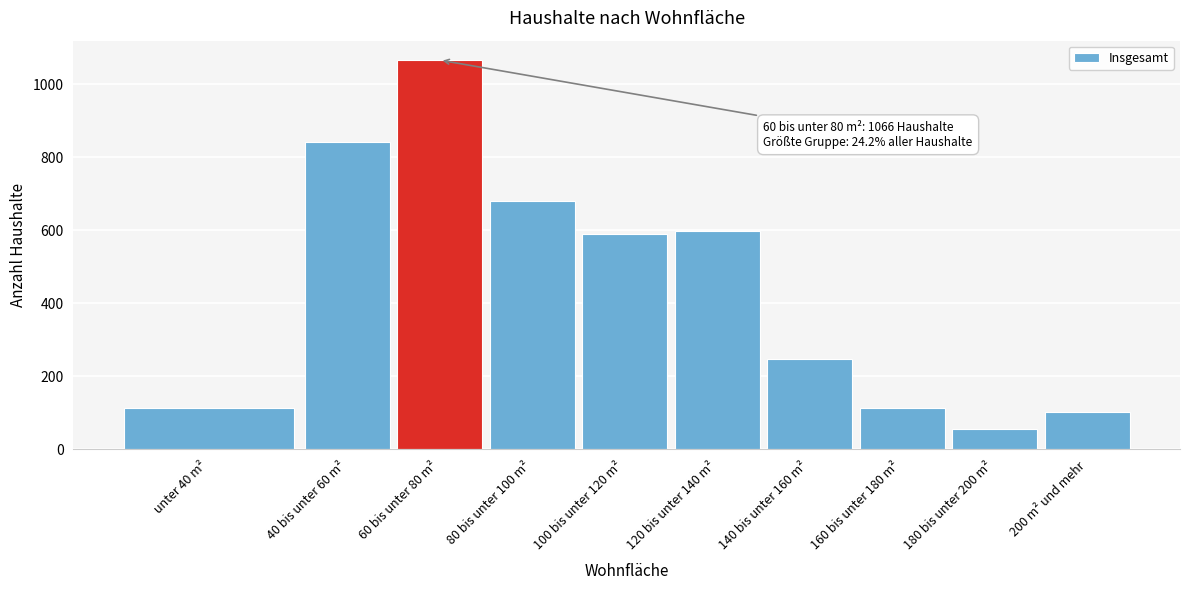

Where is the data nearest to the value 561?

100 bis unter 120 m²